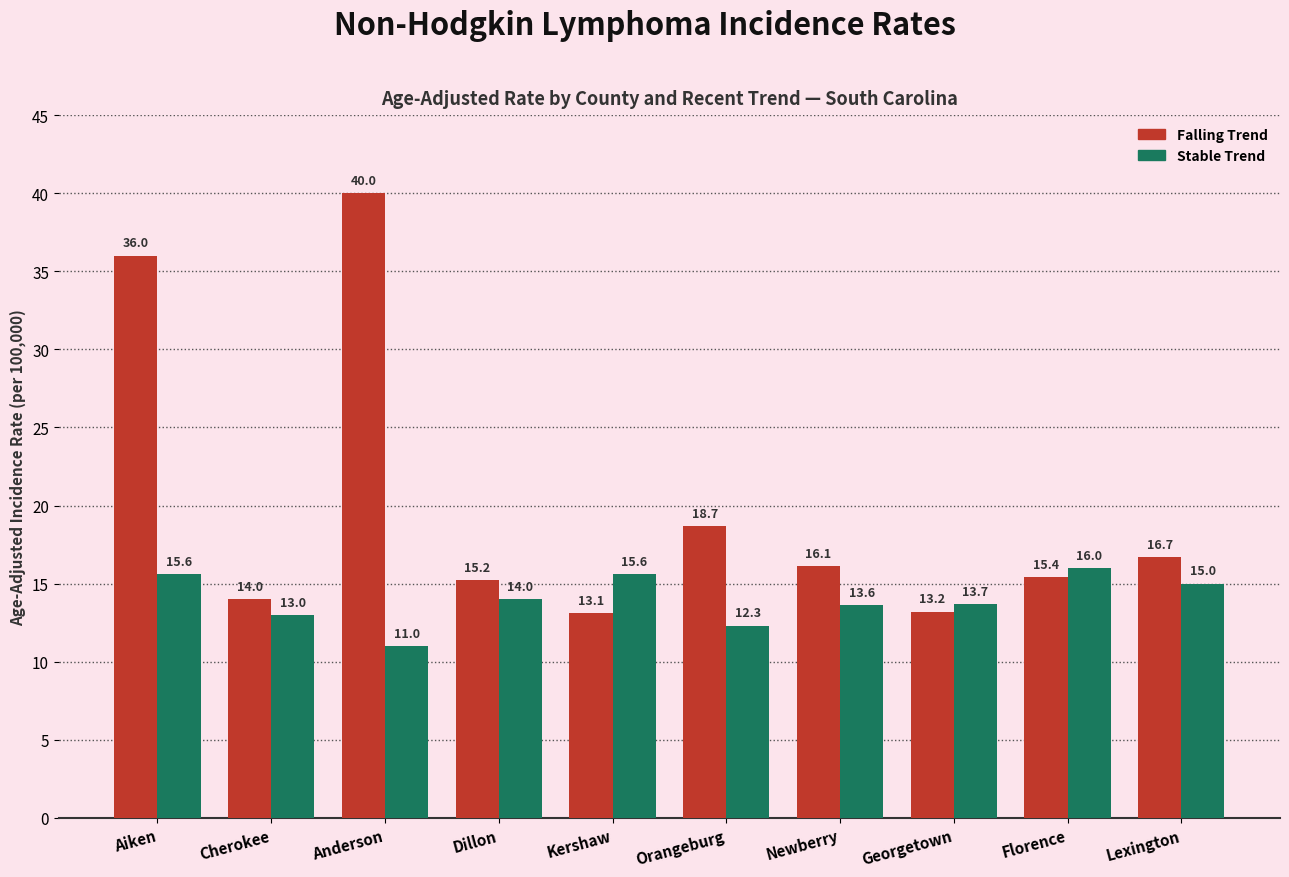

What is the minimum value shown in the chart?

11.0